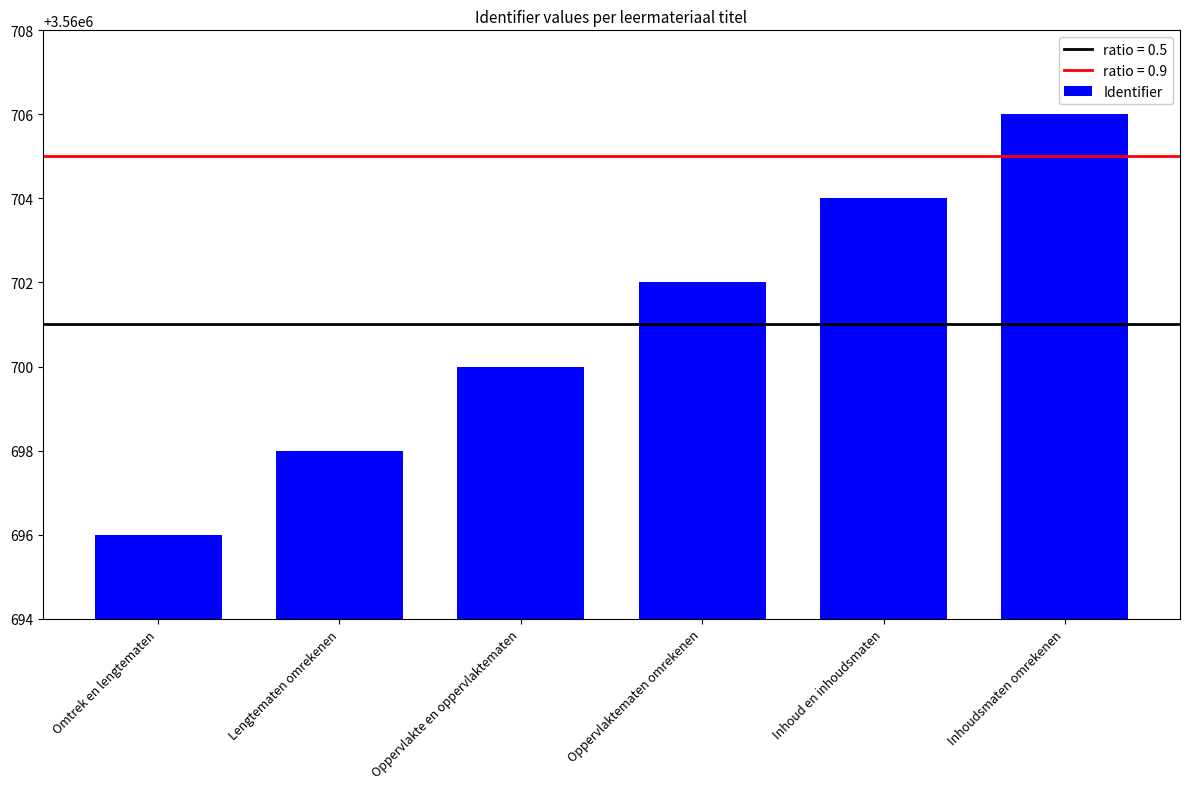

Reading left to right, list all the values displayed in this chart.

Omtrek en lengtematen=3560696	Lengtematen omrekenen=3560698	Oppervlakte en oppervlaktematen=3560700	Oppervlaktematen omrekenen=3560702	Inhoud en inhoudsmaten=3560704	Inhoudsmaten omrekenen=3560706